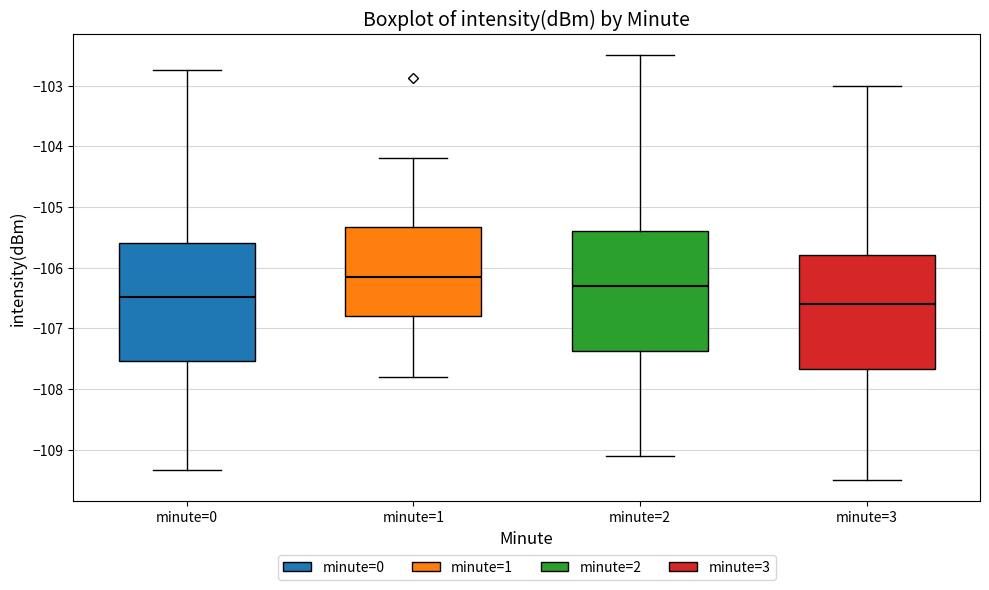

Where does the upper whisker of the box for minute=0 end on the y-axis? The values are not printed on the chart, so give them approximately, as read against the axis.

-102.7